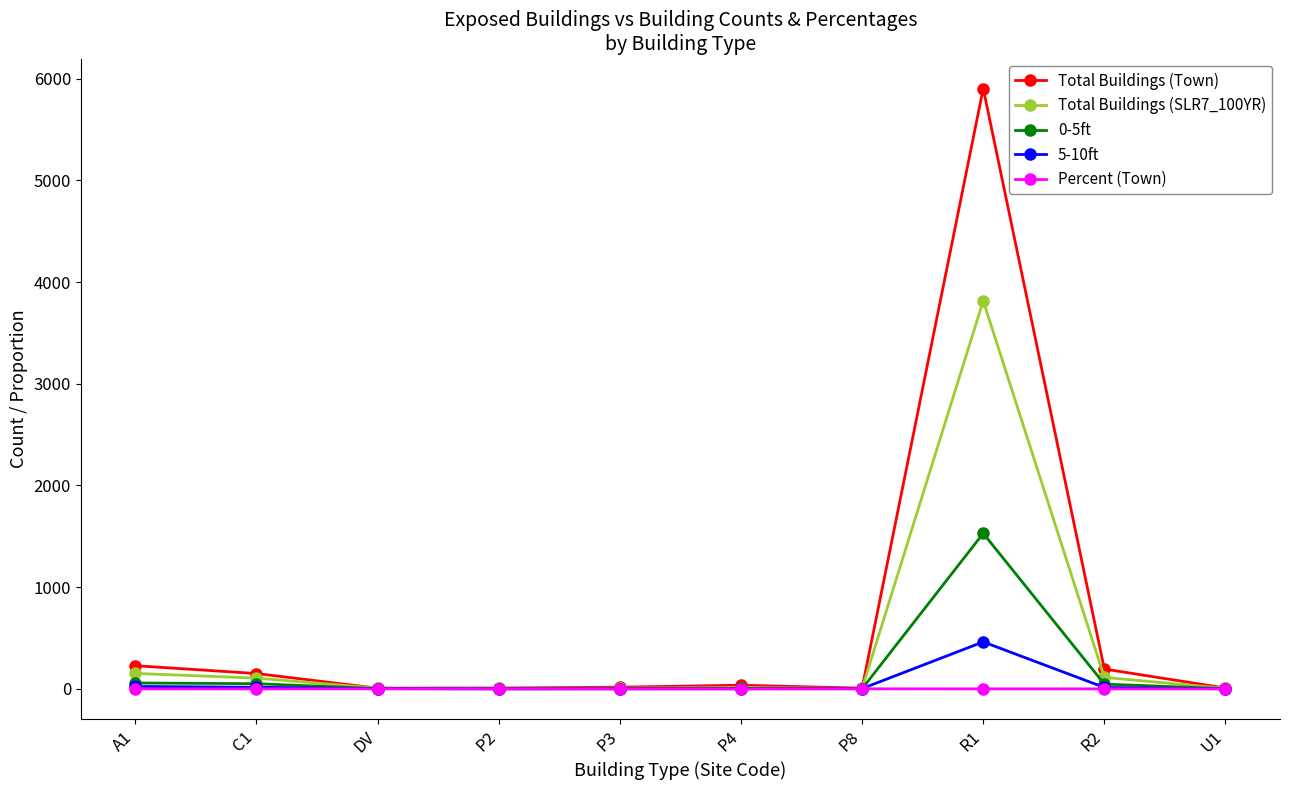

How many data points in Total Buildings (SLR7_100YR) are less than 13?

5